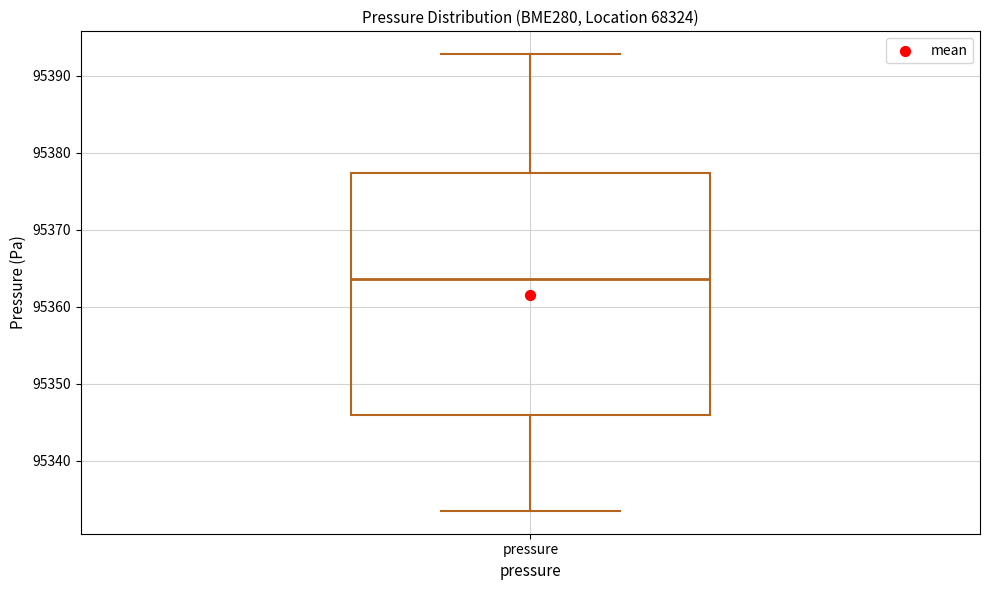

Transcribe this box plot: give where the median line is, the range the box spans, and where the two whiskers end, as read against the y-axis. The values are not printed on the chart, so give them approximately, as read against the axis.

median 95364, box 95346 to 95377, whiskers 95333 to 95393